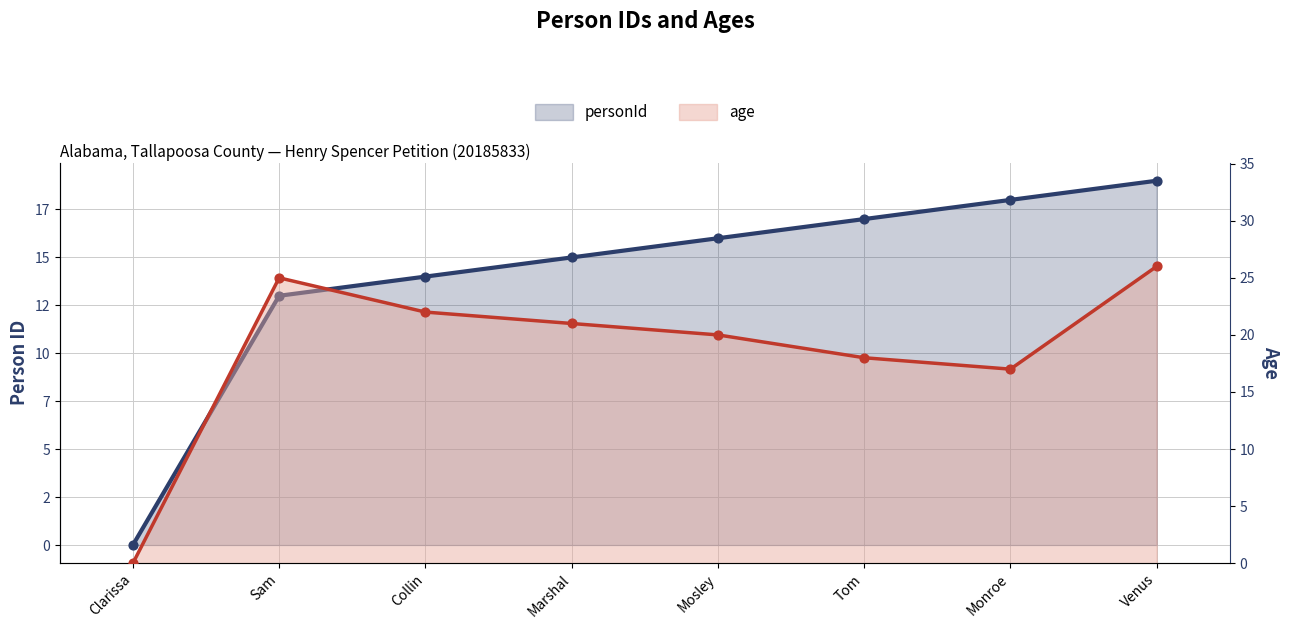

What are all the series names shown in the legend?

personId, age